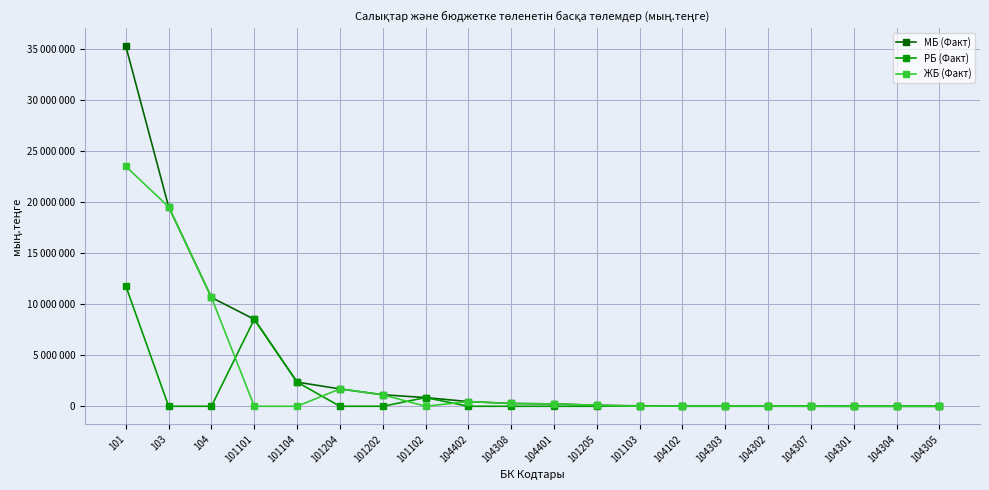

True or false: ЖБ (Факт) and МБ (Факт) intersect in this chart.

False